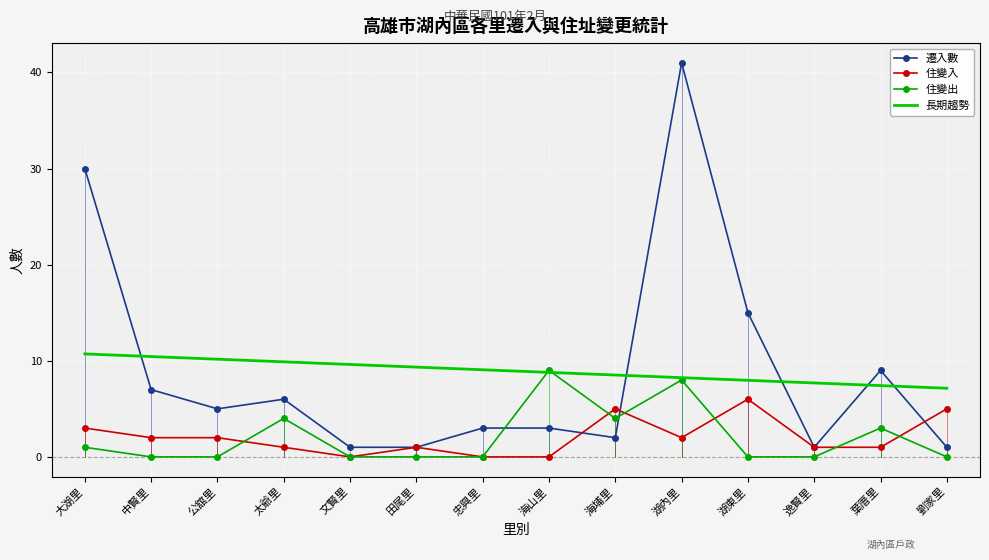

What position from the right is 田尾里?

9